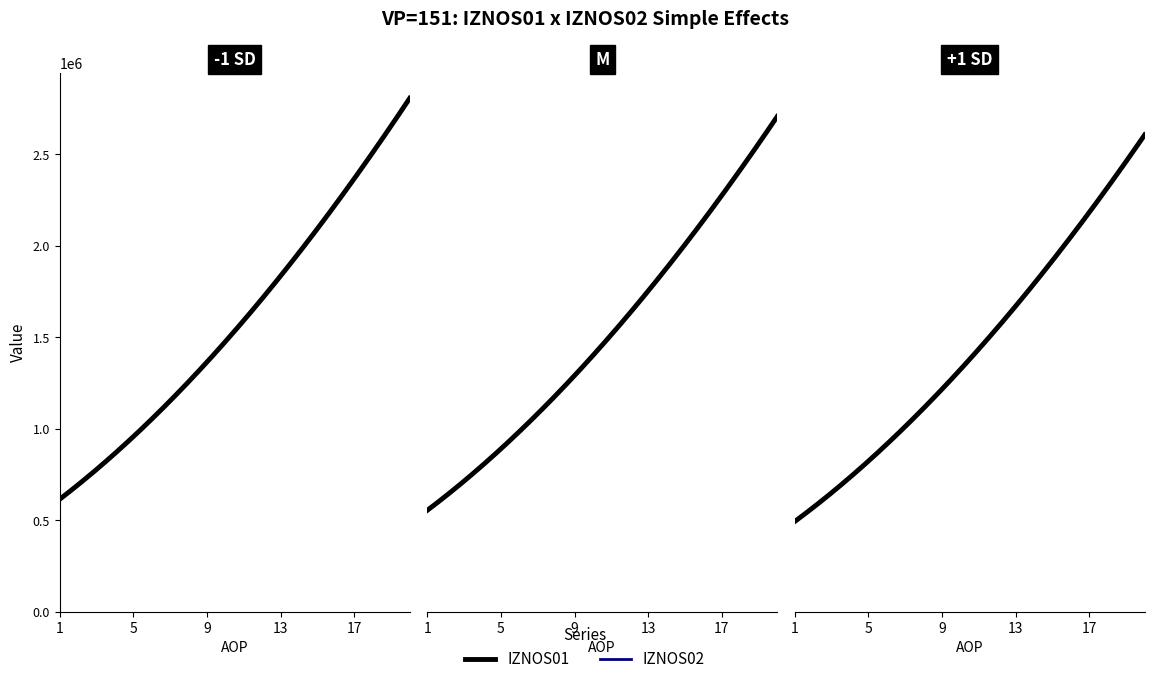

True or false: IZNOS02 and IZNOS01 cross at least once.

False